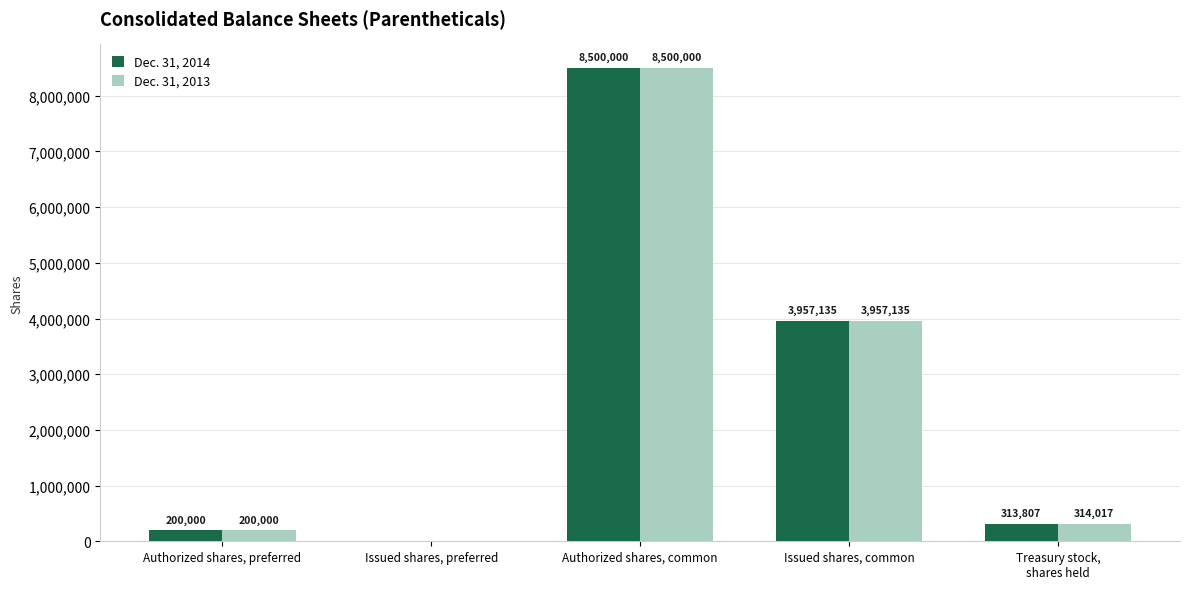

At which category is the sum across all series the highest?

Authorized shares, common